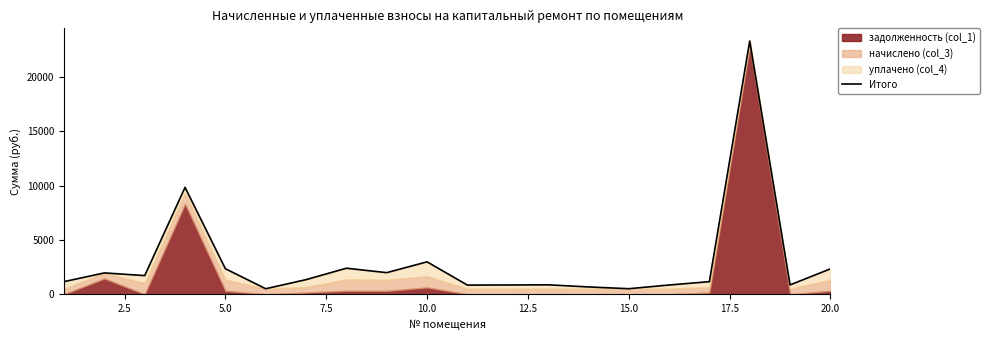

How many interior local peaks (higher than both neighbors) does the data have?

6